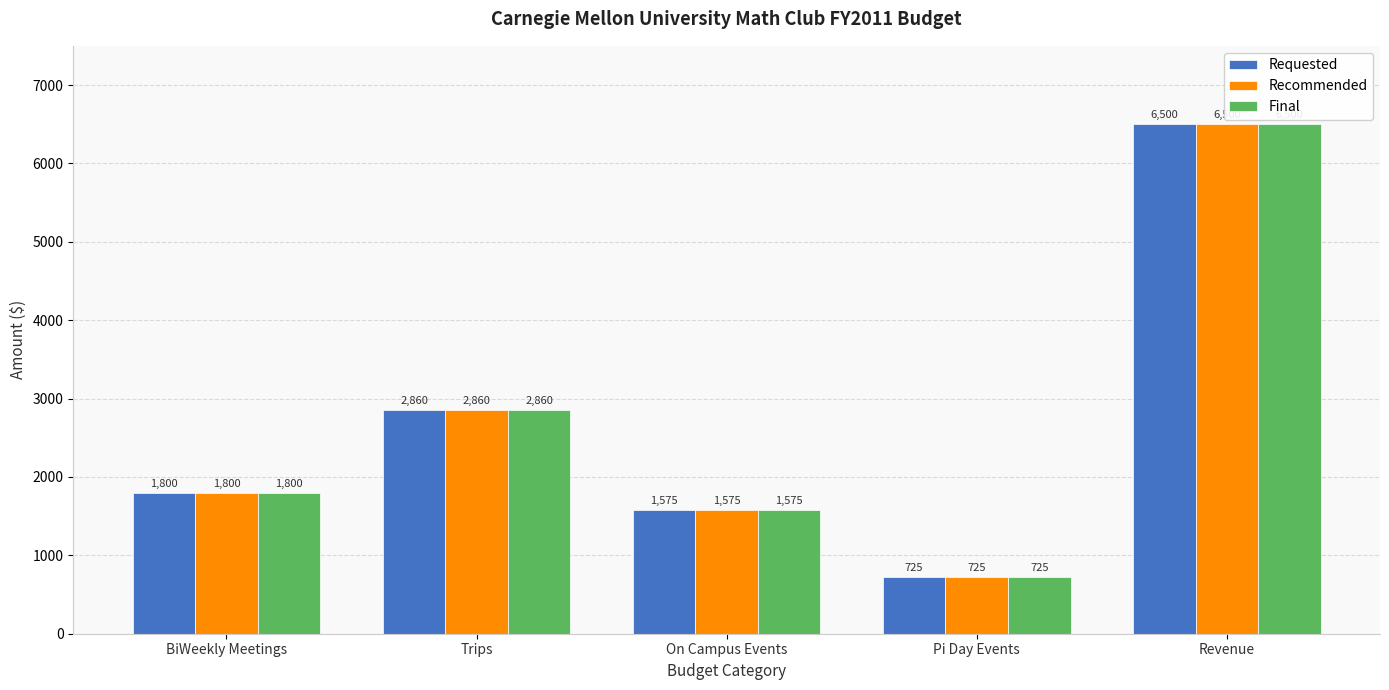

Reading left to right, list all the values displayed in this chart.

Requested: 1800	2860	1575	725	6500
Recommended: 1800	2860	1575	725	6500
Final: 1800	2860	1575	725	6500